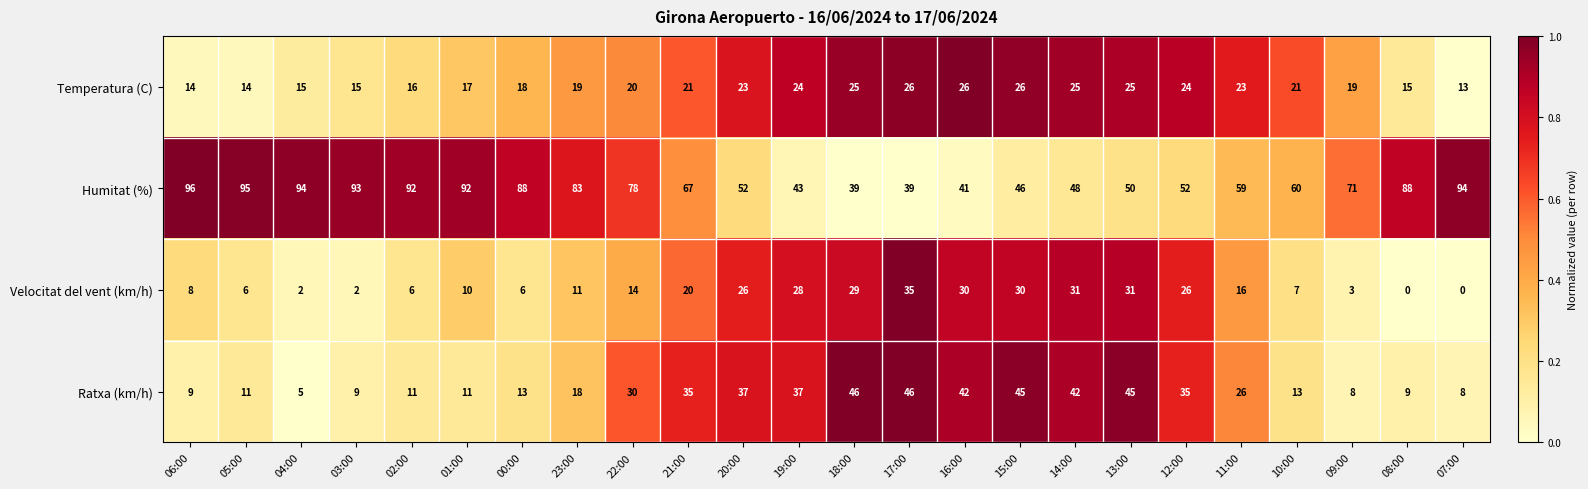

How many data points in Ratxa (km/h) are less than 26?

12